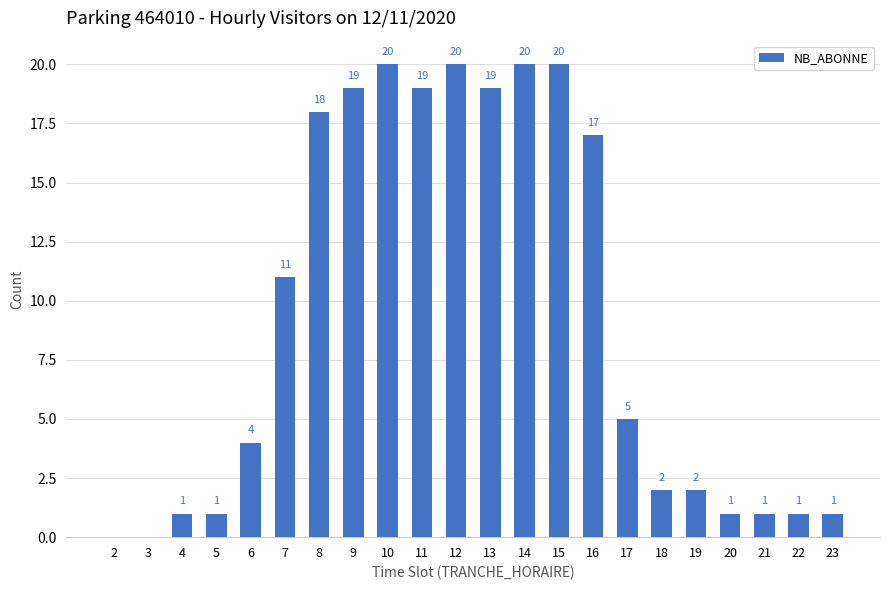

What is the sum of all values?

202